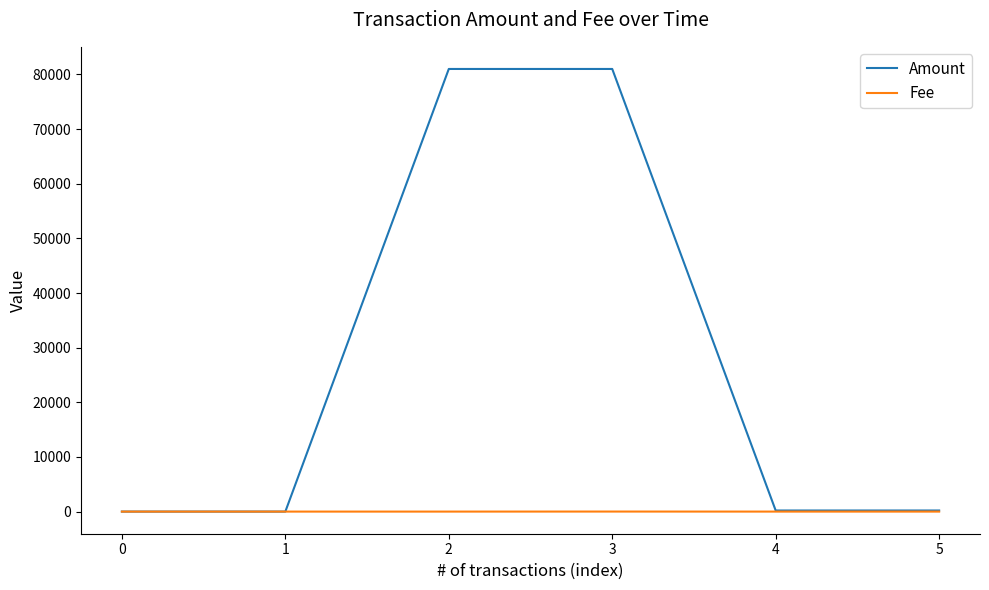

What is the difference between the maximum and minimum values in the Amount series?

80999.0